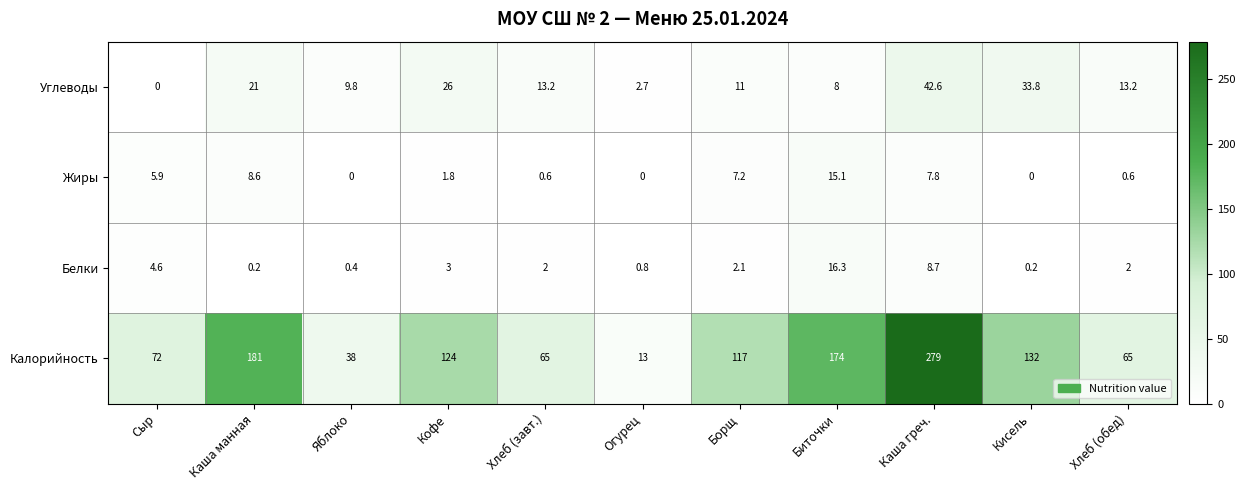

Count the number of data series in this chart.

4